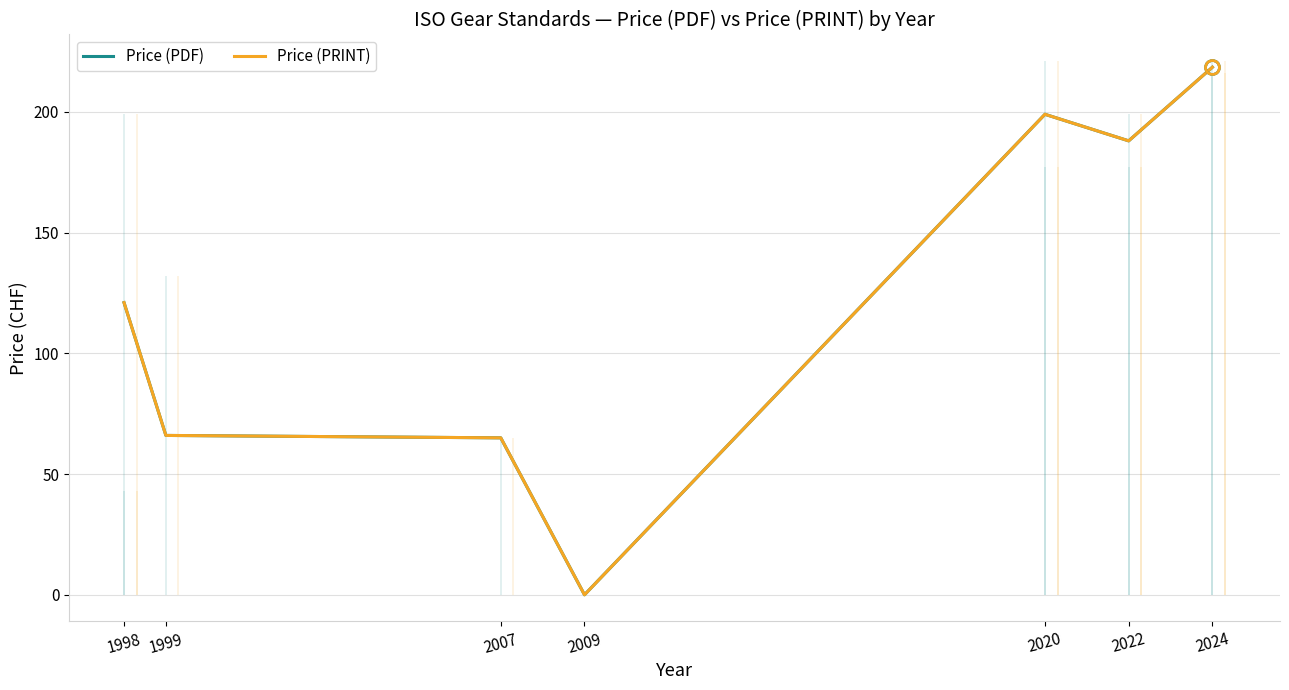

At how many categories does at least one series exceed 101?

4